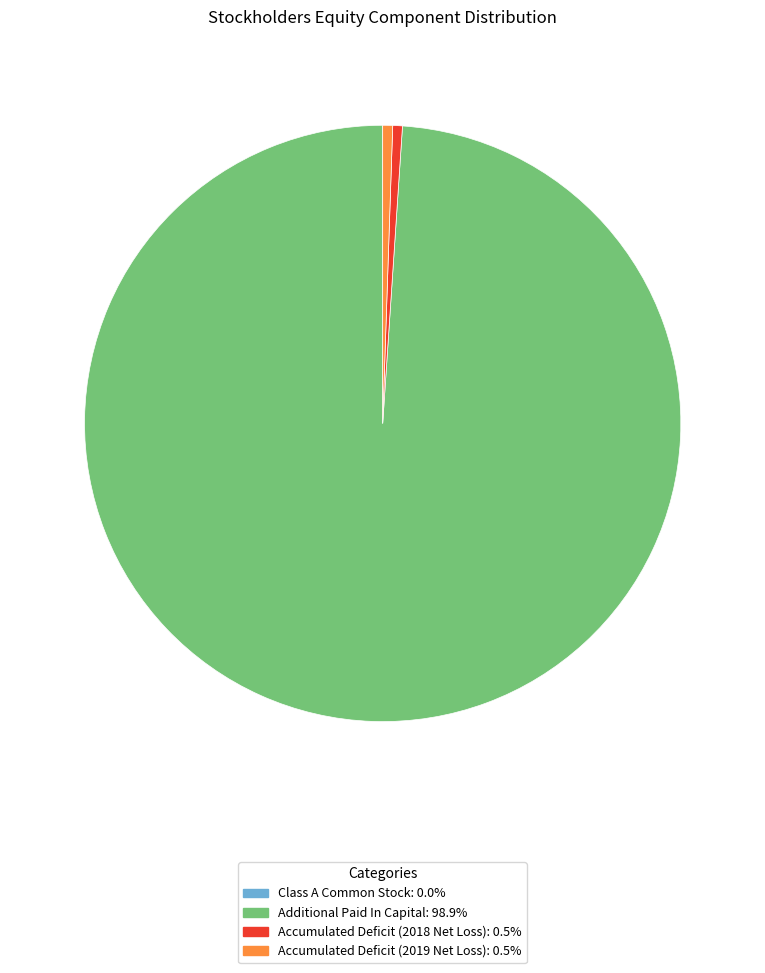

Is there any slice that represents more than half of the pie?

Yes